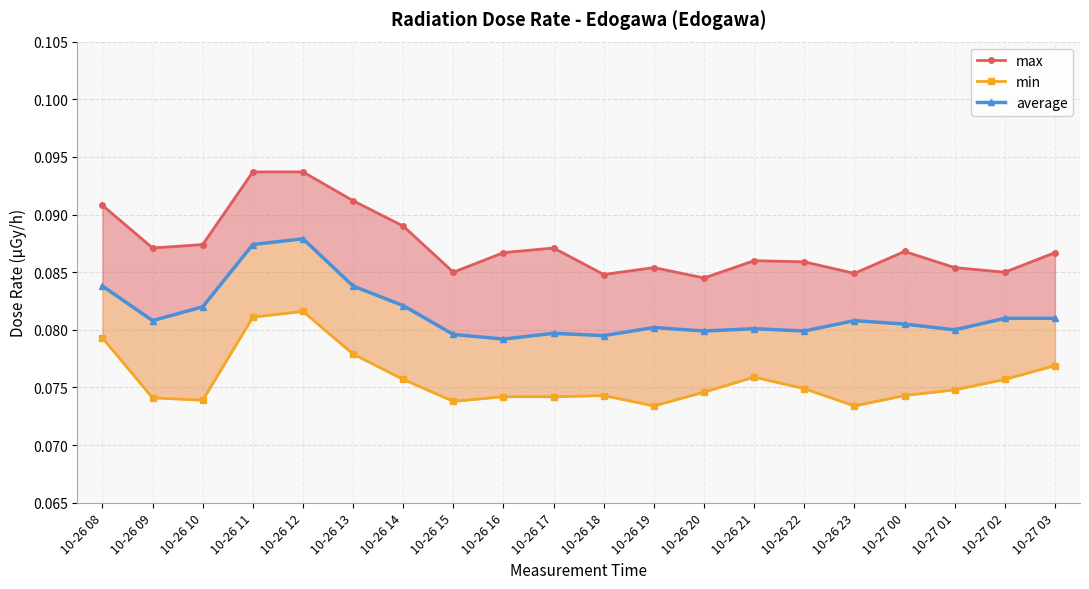

True or false: min has a value of 0.0 at 10-26 14.

False